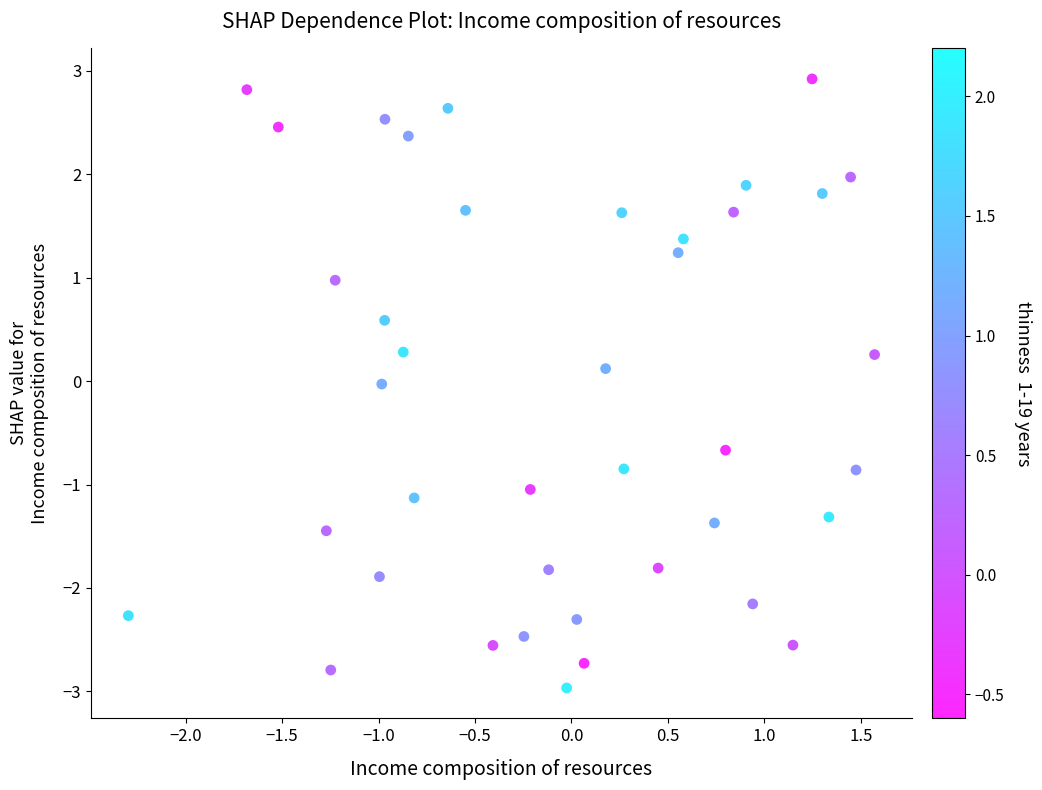

What is the range of Y values (max minus min)?

5.9